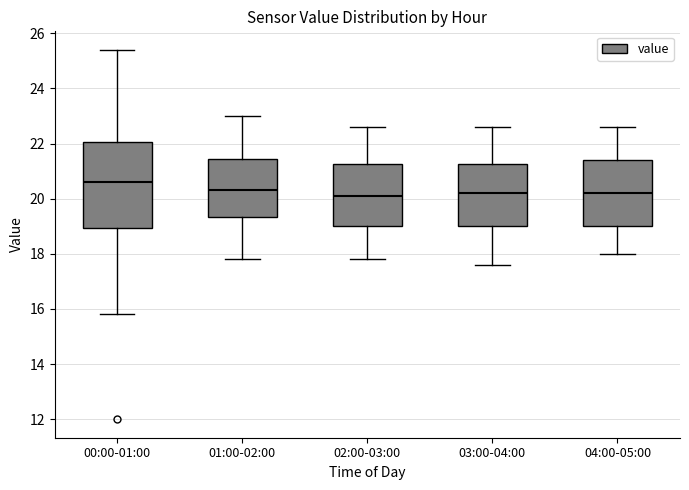

Reading left to right, transcribe this box plot: for each box, give where its median line is, the range the box spans, and where its two whiskers end, as read against the y-axis. The values are not printed on the chart, so give them approximately, as read against the axis.

00:00-01:00: median 20.6, box 19.0 to 22.0, whiskers 15.8 to 25.4
01:00-02:00: median 20.4, box 19.4 to 21.4, whiskers 17.8 to 23.0
02:00-03:00: median 20.2, box 19.0 to 21.2, whiskers 17.8 to 22.6
03:00-04:00: median 20.2, box 19.0 to 21.2, whiskers 17.6 to 22.6
04:00-05:00: median 20.2, box 19.0 to 21.4, whiskers 18.0 to 22.6